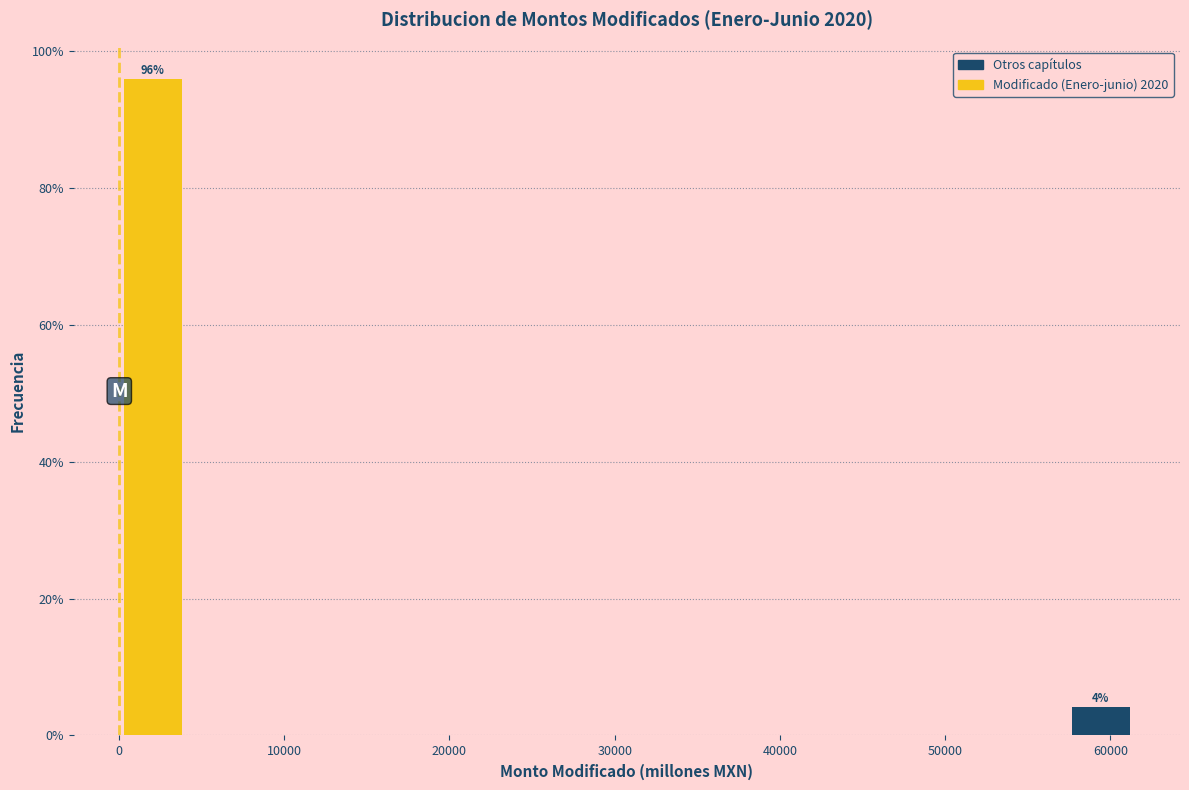

Over which range of the x-axis is the bar tallest?

0 to 4000